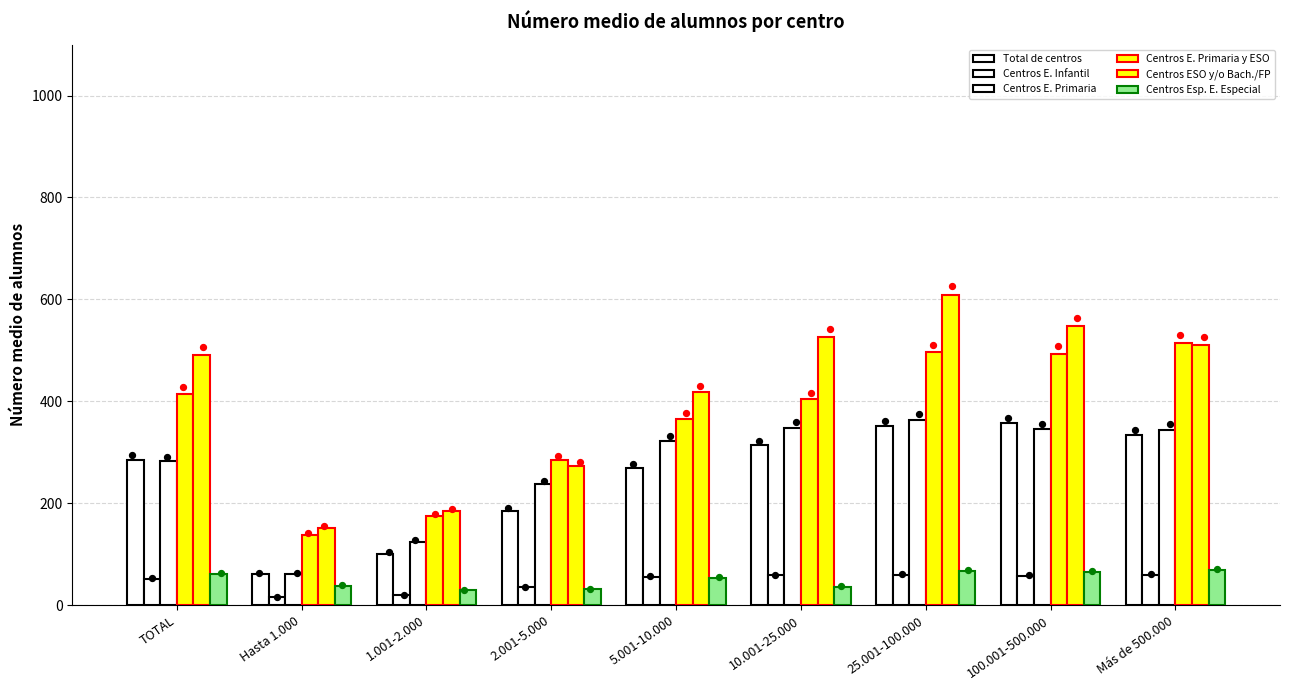

What are all the series names shown in the legend?

Total de centros, Centros E. Infantil, Centros E. Primaria, Centros E. Primaria y ESO, Centros ESO y/o Bach./FP, Centros Esp. E. Especial